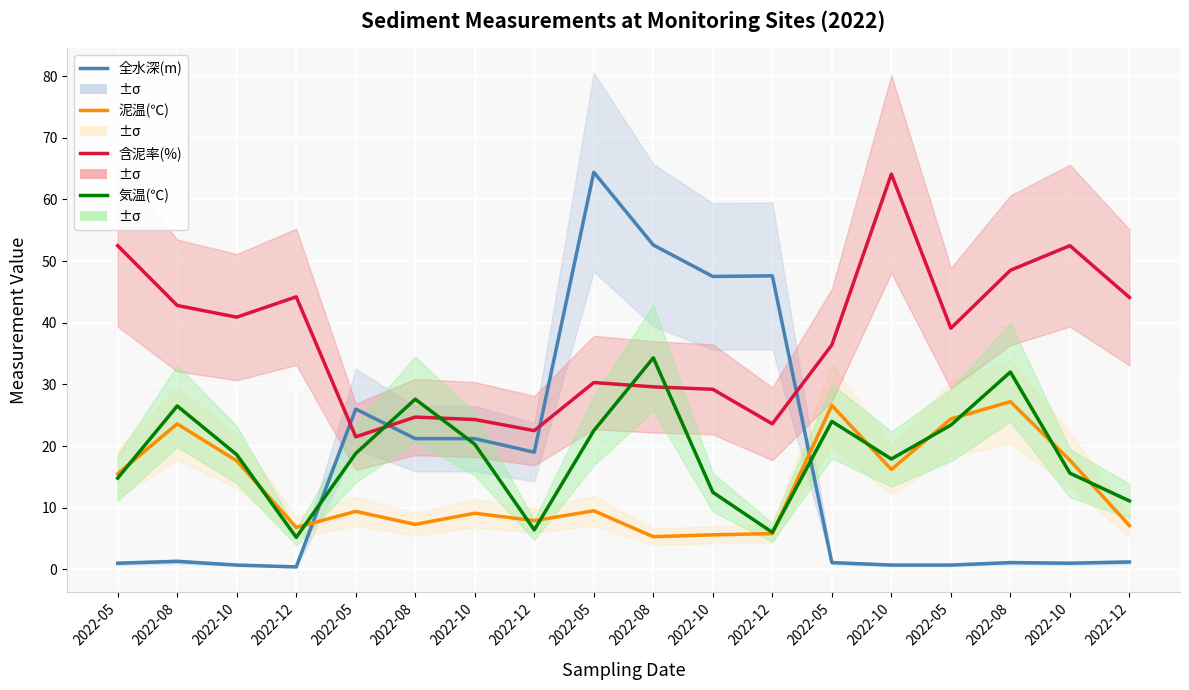

Which series changed the most between 2022-10 and 2022-05?

全水深(m)